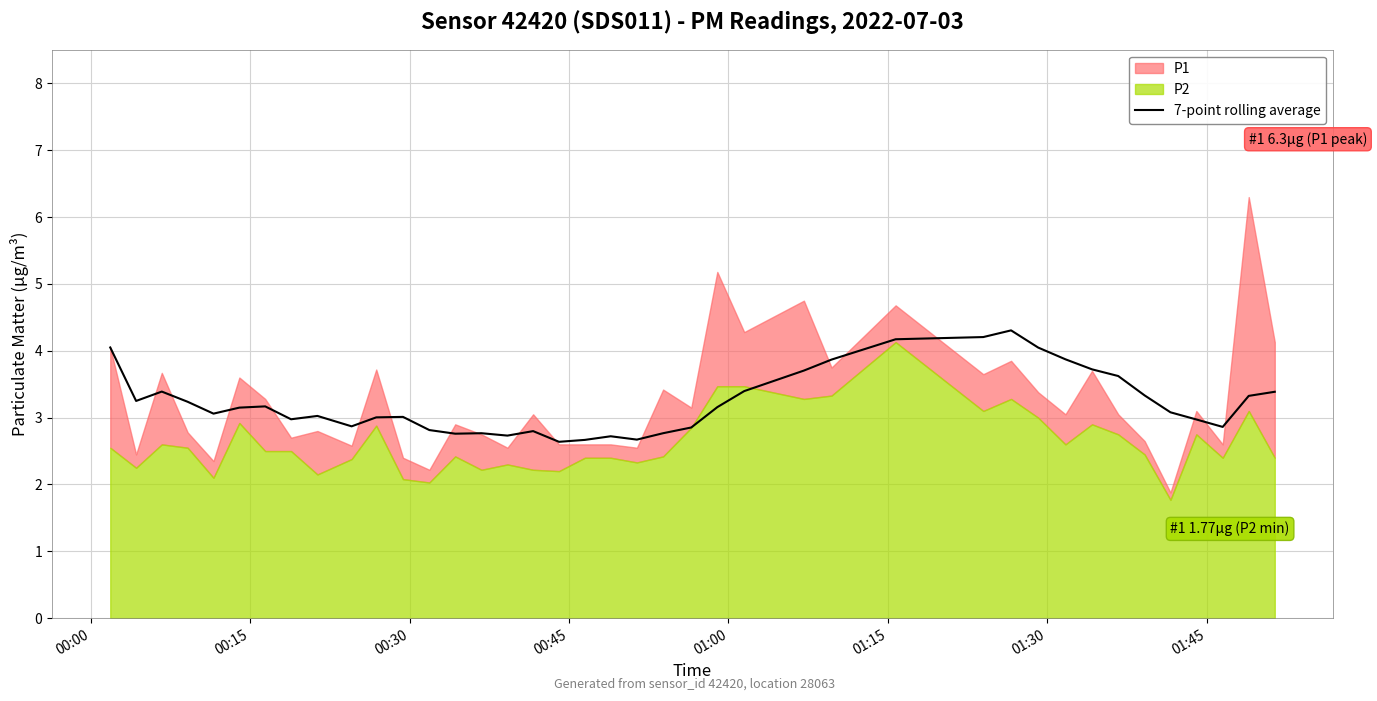

What is the value of the 5th point from the left?

3.1